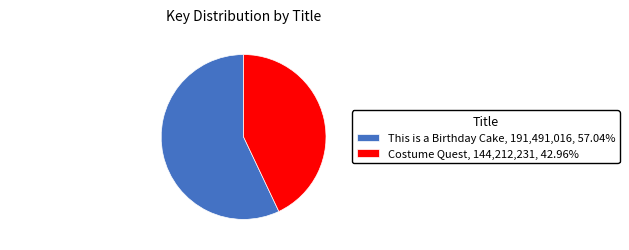

What is the ratio of the value at This is a Birthday Cake, 191,491,016, 57.04% to the value at Costume Quest, 144,212,231, 42.96%?

1.3